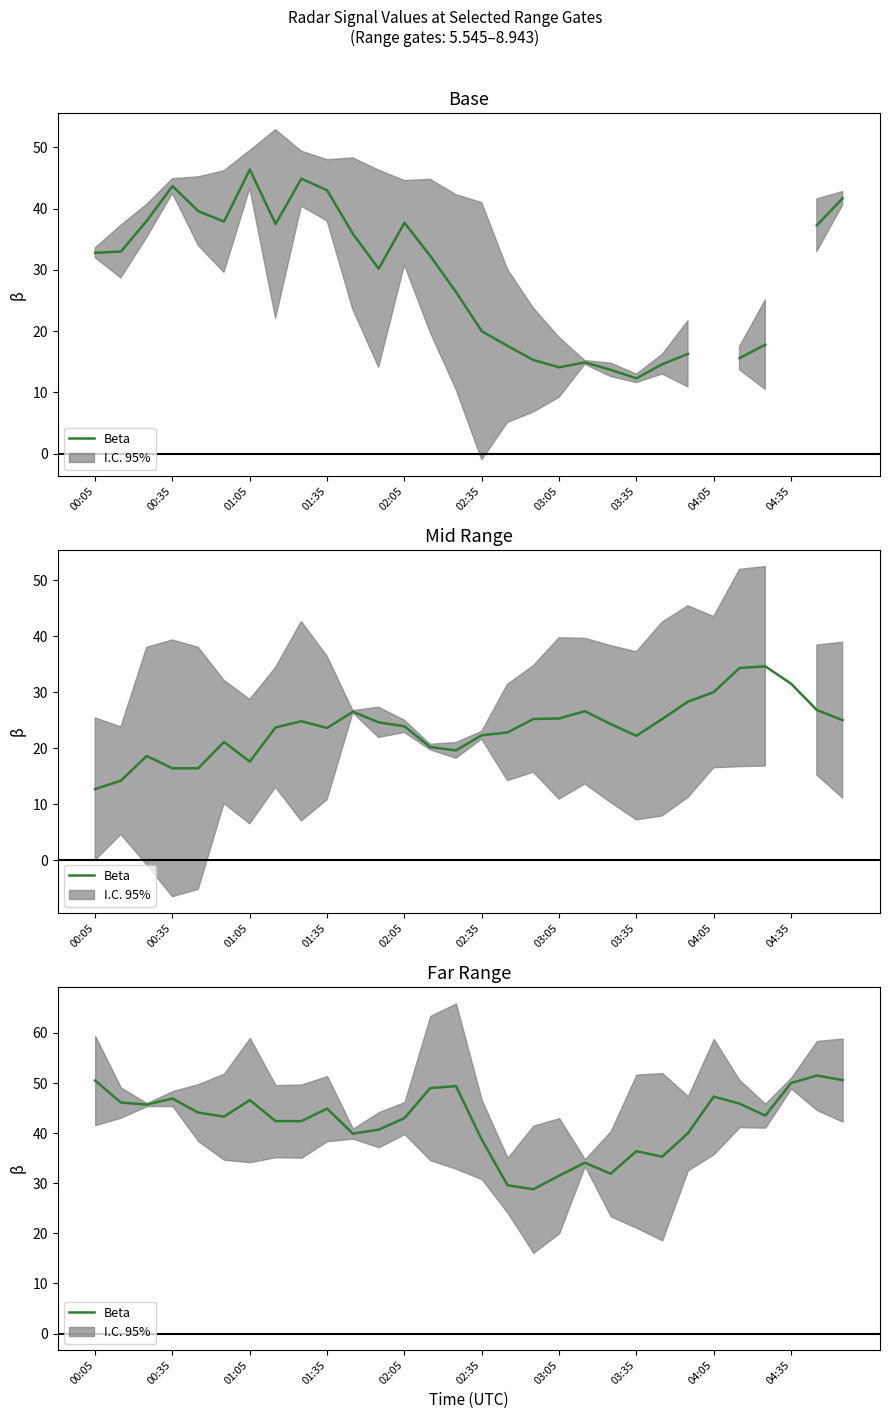

What position from the left is 25?

26